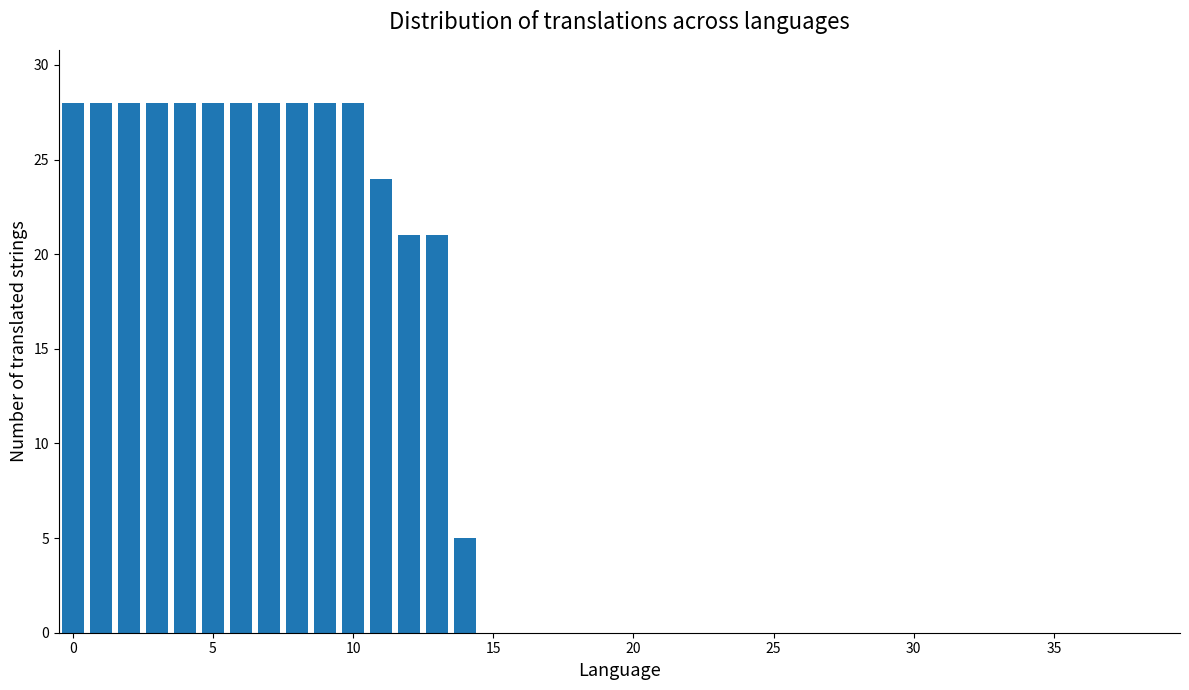

What is the sum of all values?

379